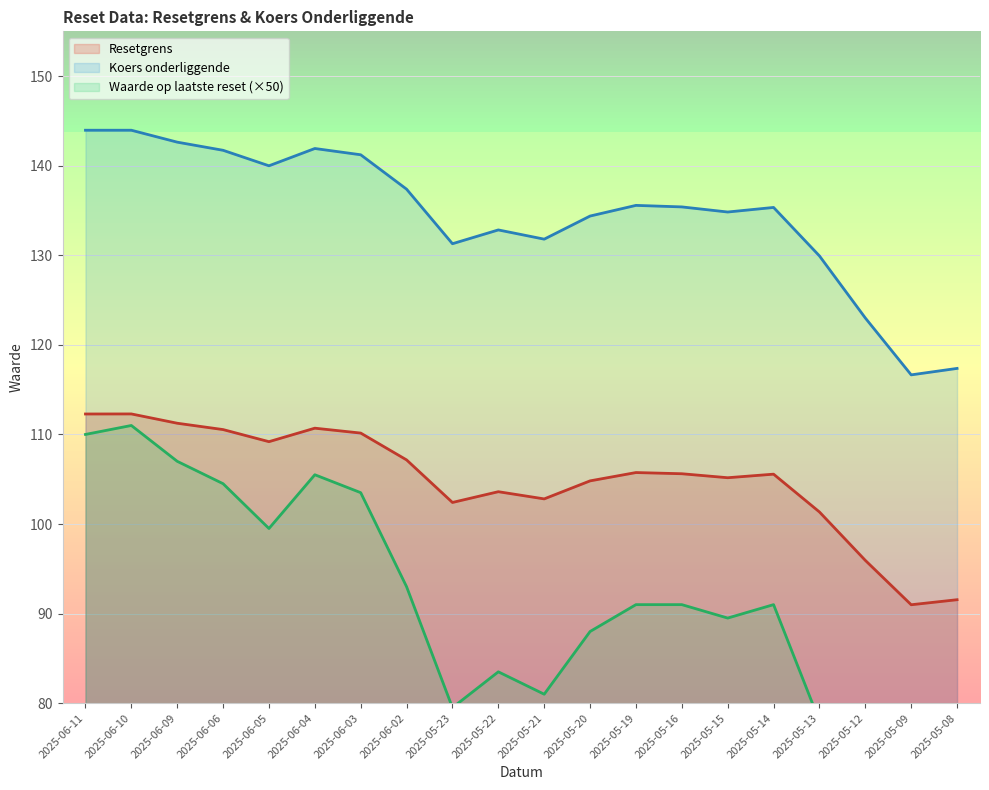

True or false: Waarde op laatste reset and Koers onderliggende cross at least once.

False